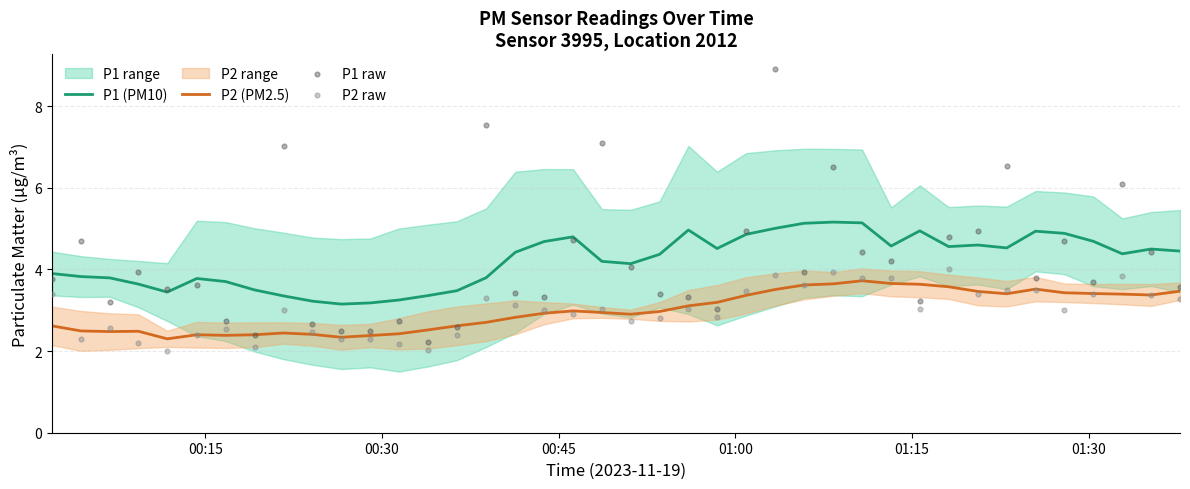

What is the highest value of the P2 (PM2.5) series?

3.7